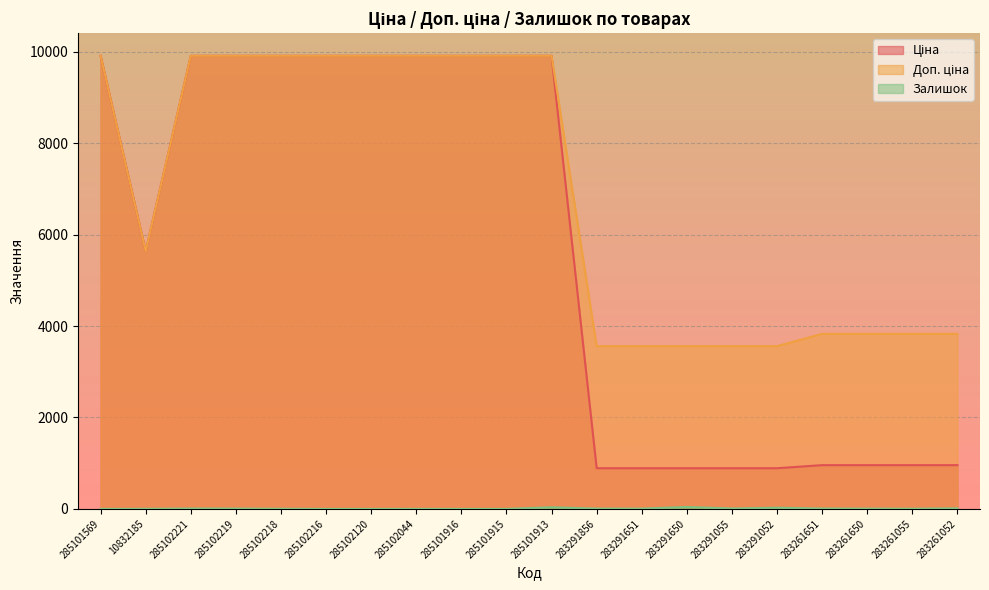

At which category does Залишок reach its first local peak?

285102221